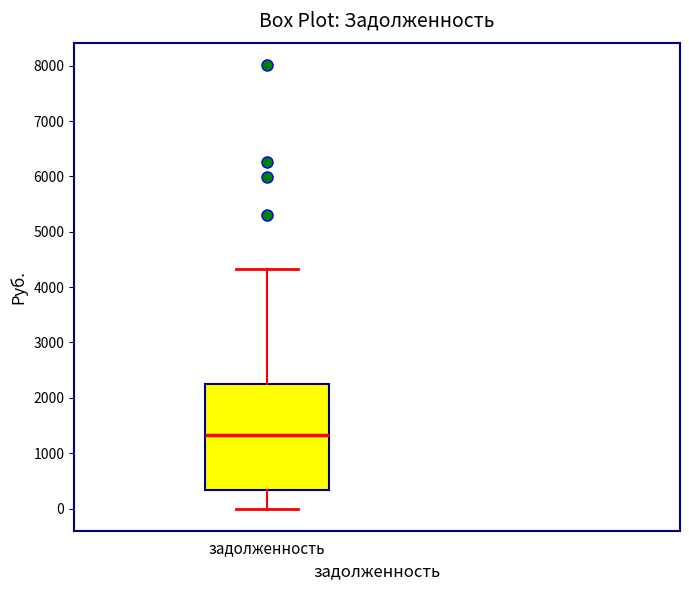

Where is the lower edge of the box for задолженность on the y-axis? The values are not printed on the chart, so give them approximately, as read against the axis.

300